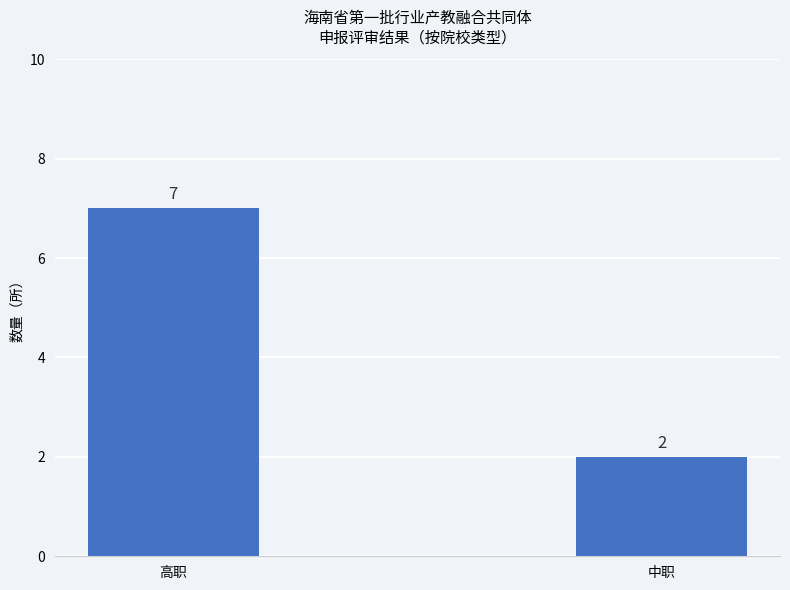

What is the value of the 1st bar from the left?

7